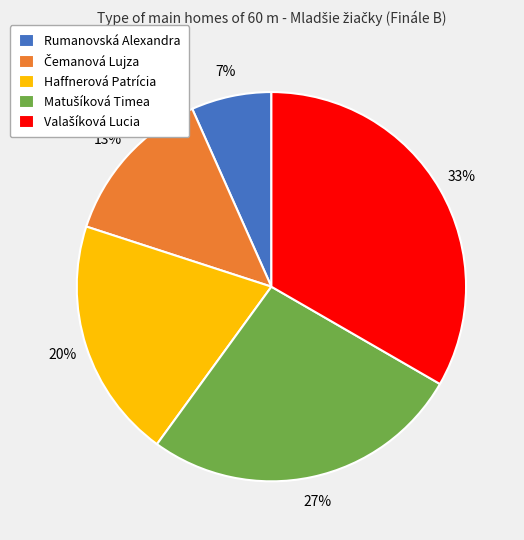

Is there any slice that represents more than half of the pie?

No